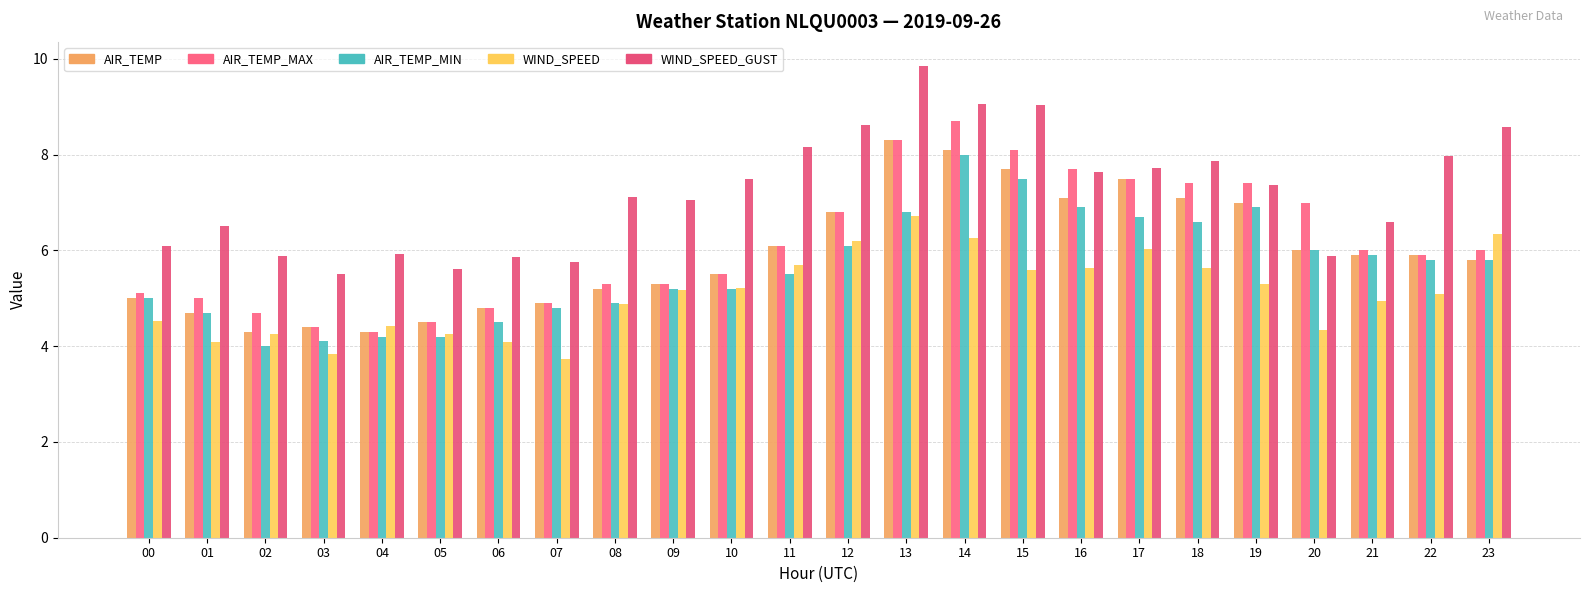

Reading right to left, extract all data points from this chart.

AIR_TEMP: 23=5.8	22=5.9	21=5.9	20=6.0	19=7.0	18=7.1	17=7.5	16=7.1	15=7.7	14=8.1	13=8.3	12=6.8	11=6.1	10=5.5	09=5.3	08=5.2	07=4.9	06=4.8	05=4.5	04=4.3	03=4.4	02=4.3	01=4.7	00=5.0
AIR_TEMP_MAX: 23=6.0	22=5.9	21=6.0	20=7.0	19=7.4	18=7.4	17=7.5	16=7.7	15=8.1	14=8.7	13=8.3	12=6.8	11=6.1	10=5.5	09=5.3	08=5.3	07=4.9	06=4.8	05=4.5	04=4.3	03=4.4	02=4.7	01=5.0	00=5.1
AIR_TEMP_MIN: 23=5.8	22=5.8	21=5.9	20=6.0	19=6.9	18=6.6	17=6.7	16=6.9	15=7.5	14=8.0	13=6.8	12=6.1	11=5.5	10=5.2	09=5.2	08=4.9	07=4.8	06=4.5	05=4.2	04=4.2	03=4.1	02=4.0	01=4.7	00=5.0
WIND_SPEED: 23=6.3	22=5.1	21=4.9	20=4.3	19=5.3	18=5.6	17=6.0	16=5.6	15=5.6	14=6.2	13=6.7	12=6.2	11=5.7	10=5.2	09=5.2	08=4.9	07=3.7	06=4.1	05=4.2	04=4.4	03=3.8	02=4.2	01=4.1	00=4.5
WIND_SPEED_GUST: 23=8.6	22=8.0	21=6.6	20=5.9	19=7.4	18=7.9	17=7.7	16=7.6	15=9.0	14=9.1	13=9.9	12=8.6	11=8.2	10=7.5	09=7.1	08=7.1	07=5.8	06=5.9	05=5.6	04=5.9	03=5.5	02=5.9	01=6.5	00=6.1